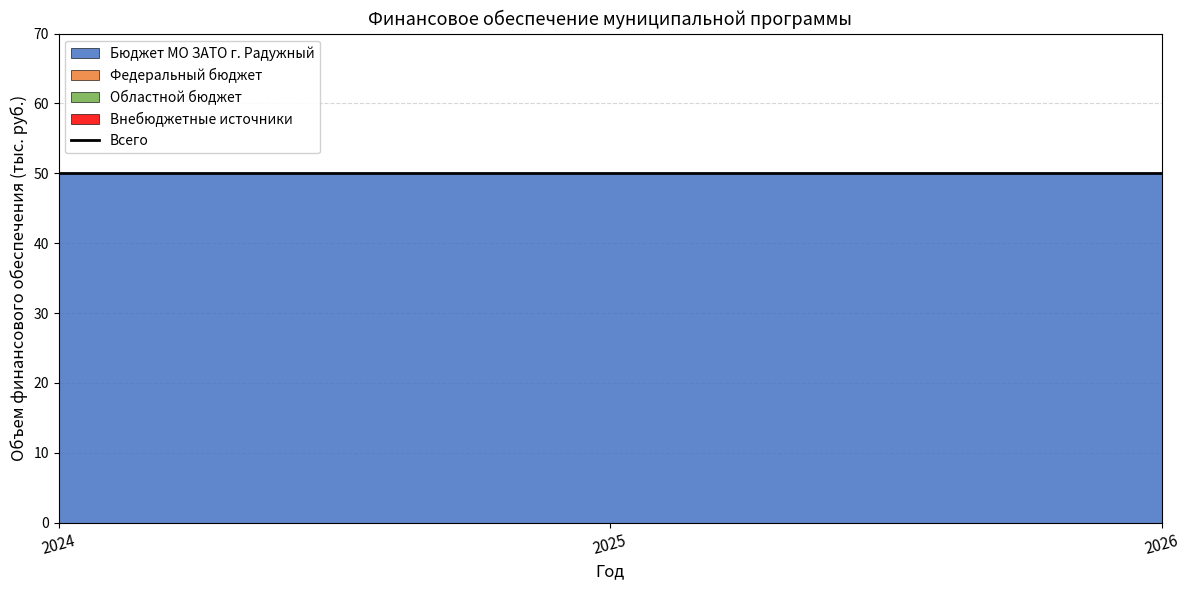

Reading left to right, transcribe all the data shown in this chart.

Бюджет МО ЗАТО г. Радужный: 2024=50	2025=50	2026=50
Федеральный бюджет: 2024=0	2025=0	2026=0
Областной бюджет: 2024=0	2025=0	2026=0
Внебюджетные источники: 2024=0	2025=0	2026=0